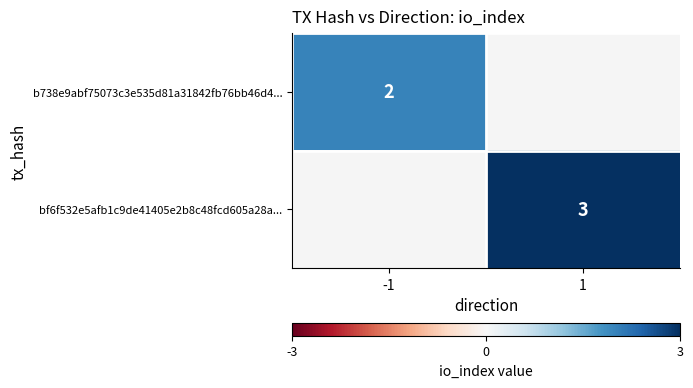

The bf6f532e5afb1c9de41405e2b8c48fcd605a28a... series shows 4 at 1. True or false?

False